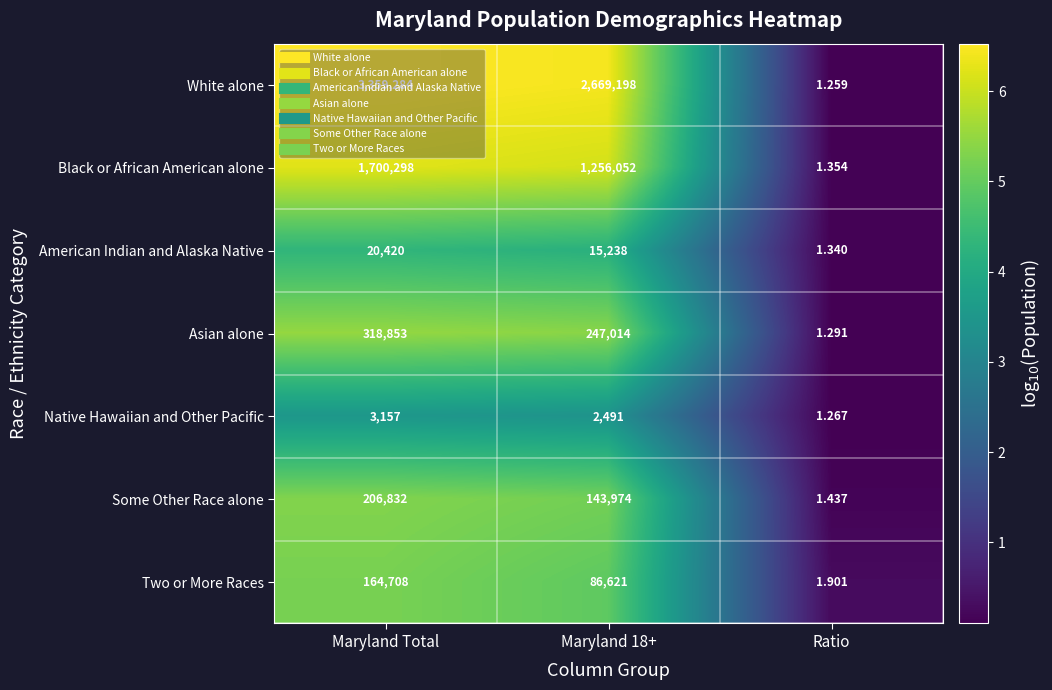

At which category does the chart reach its peak across all series?

Maryland Total